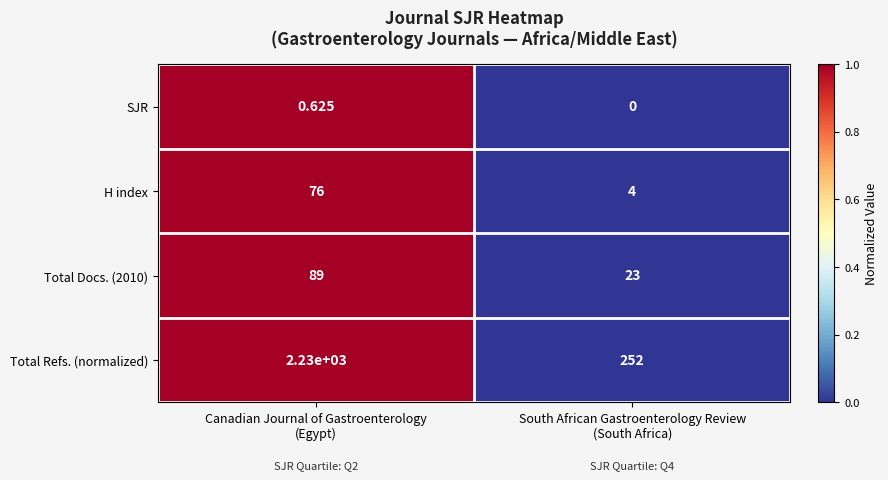

Which series has the largest total across all categories?

Total Refs. (normalized)